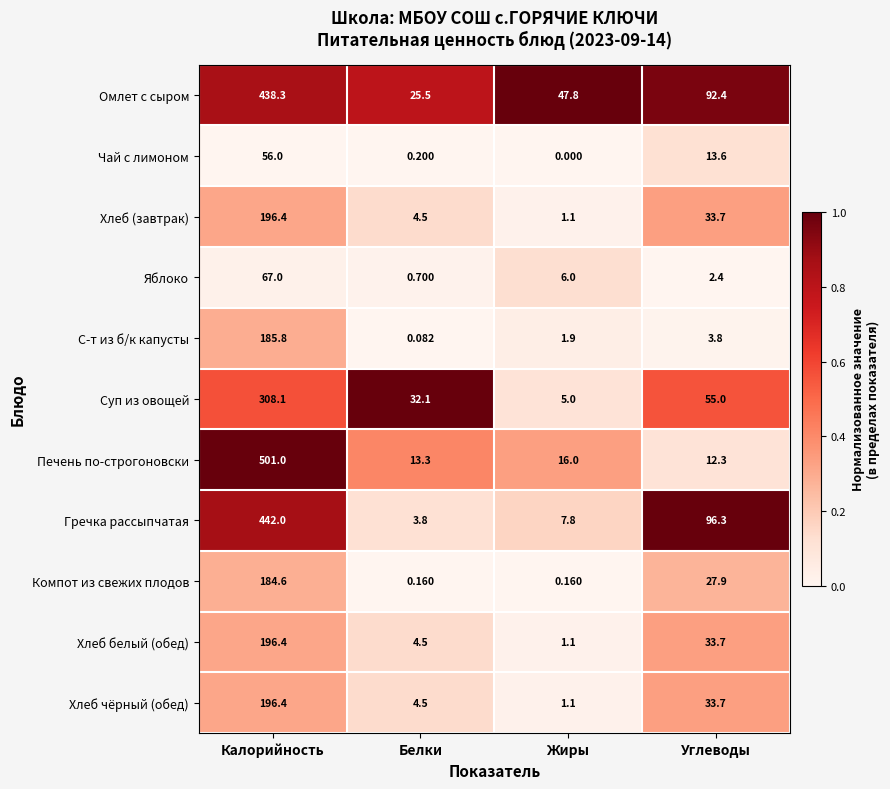

List the labels in order of Яблоко value, largest first.

Калорийность, Жиры, Углеводы, Белки